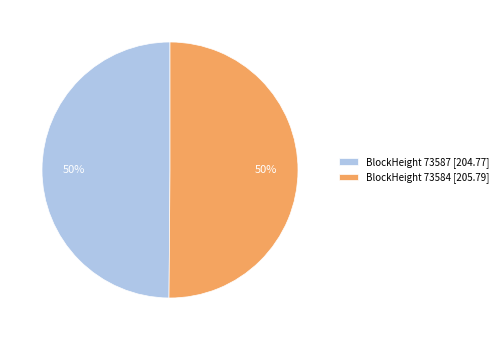

How many slices are in this pie chart?

2